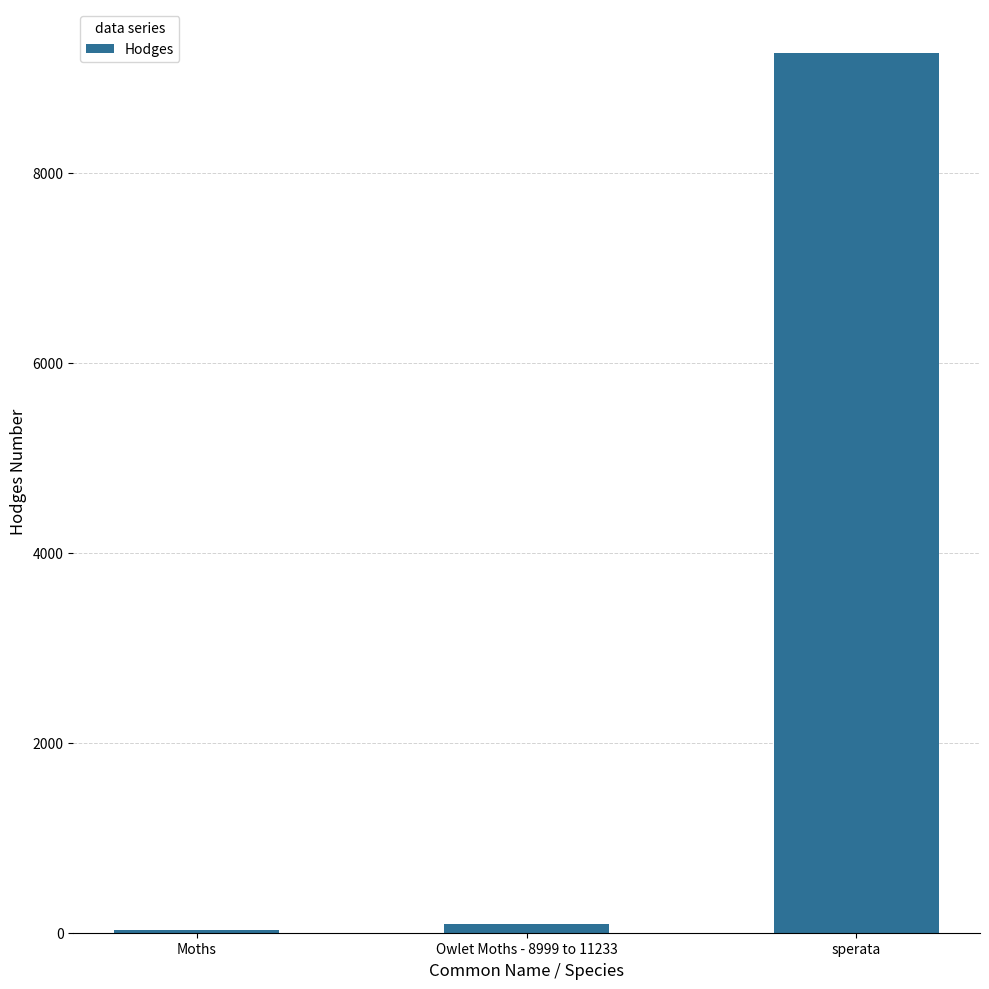

What is the change in value from Moths to Owlet Moths - 8999 to 11233?

+64.5